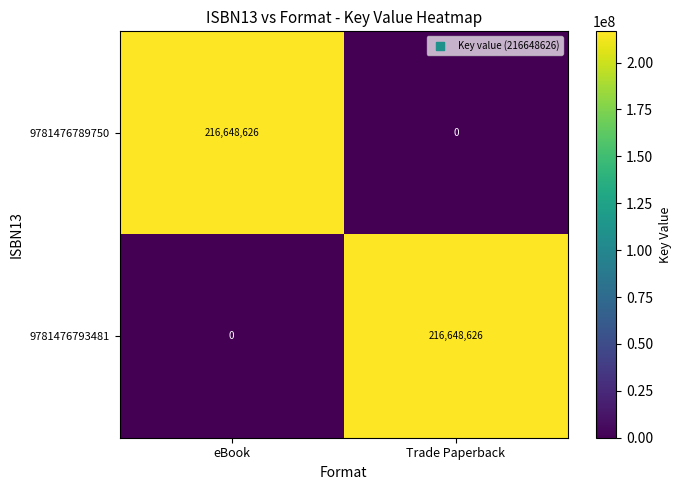

What value does the 9781476789750 series have at eBook?

216648626